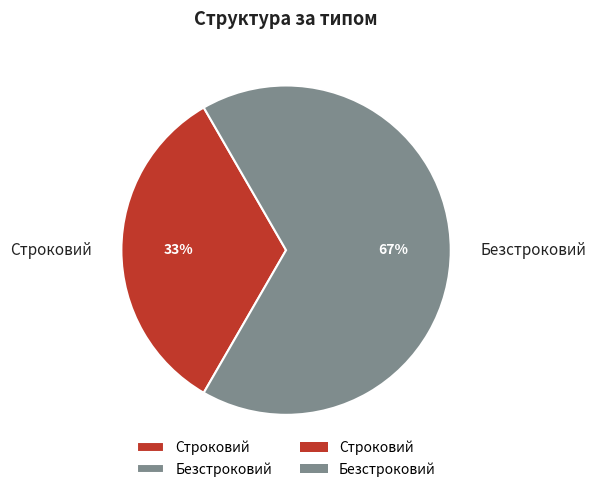

Rank the categories by value from lowest to highest.

Строковий, Безстроковий